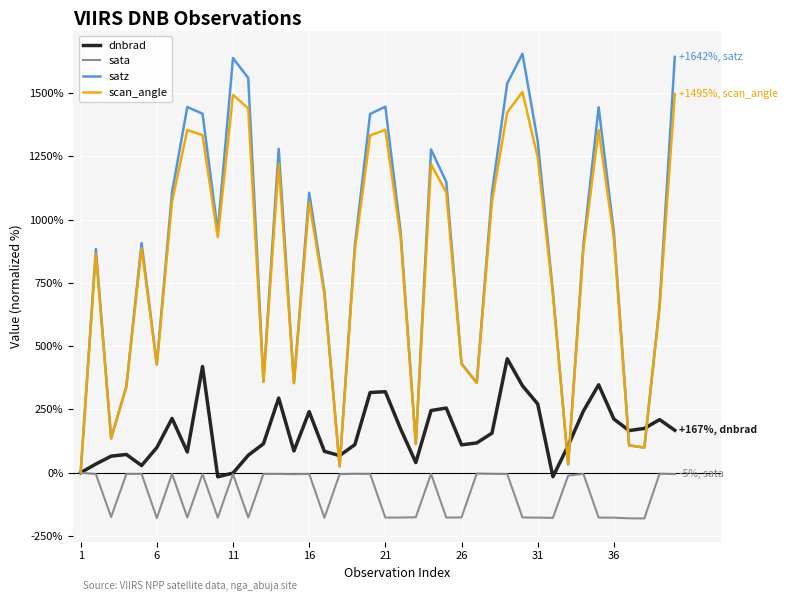

Which series has the largest range (max minus min)?

satz